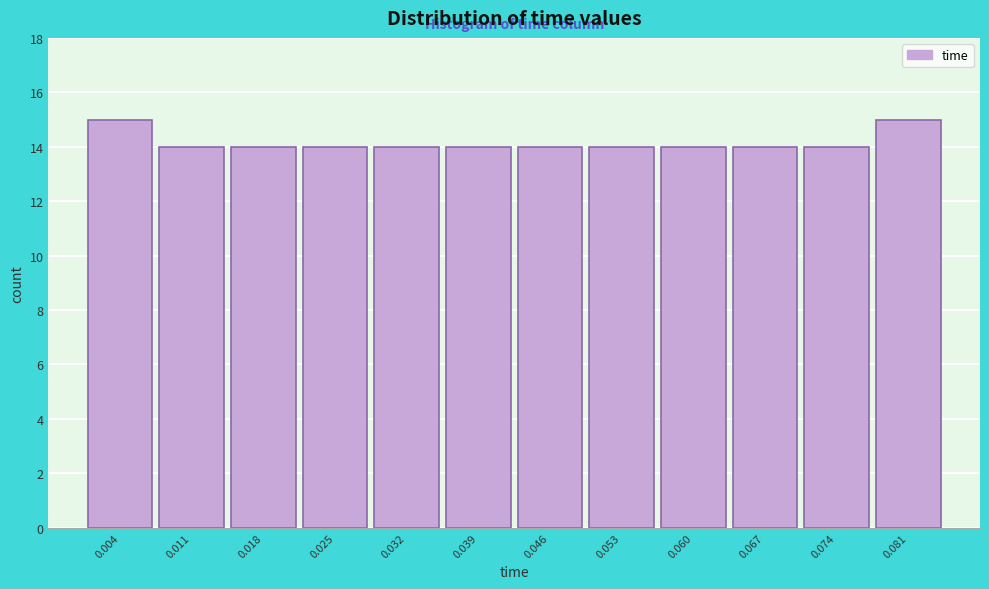

What is the height of the bar covering 0.035 to 0.042 on the x-axis? Neither the bar edges nor the heights are printed on the chart, so give them approximately, as read against the axes.

14